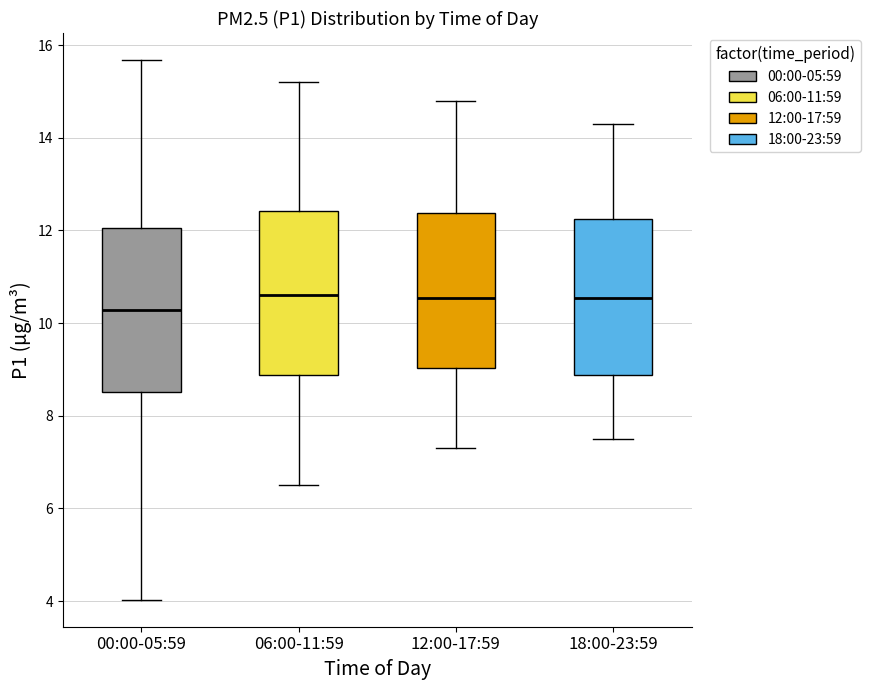

Where does the upper whisker of the box for 18:00-23:59 end on the y-axis? The values are not printed on the chart, so give them approximately, as read against the axis.

14.4